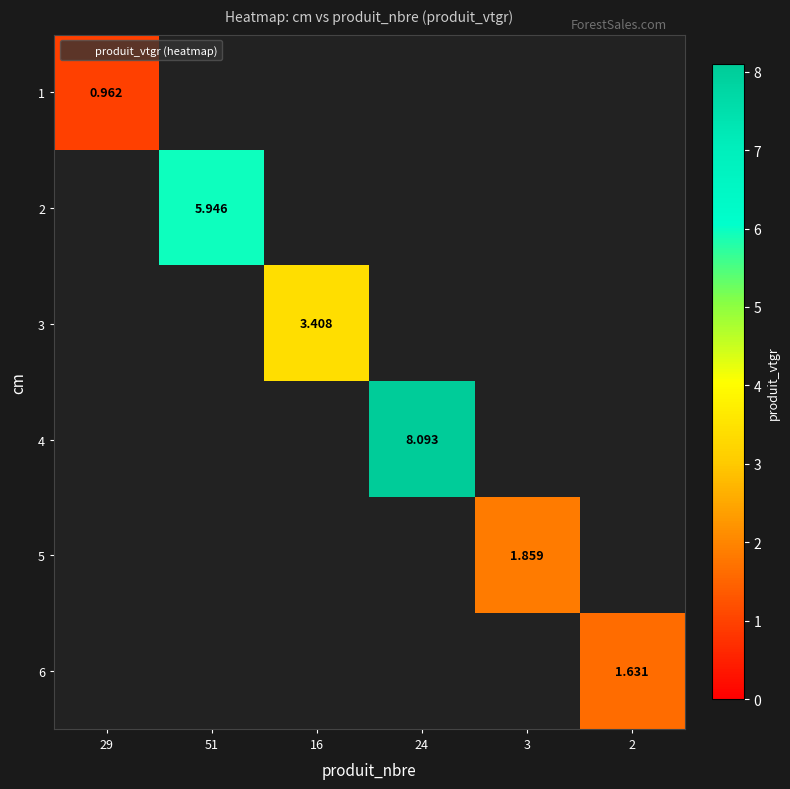

What is the maximum value shown in the chart?

8.1